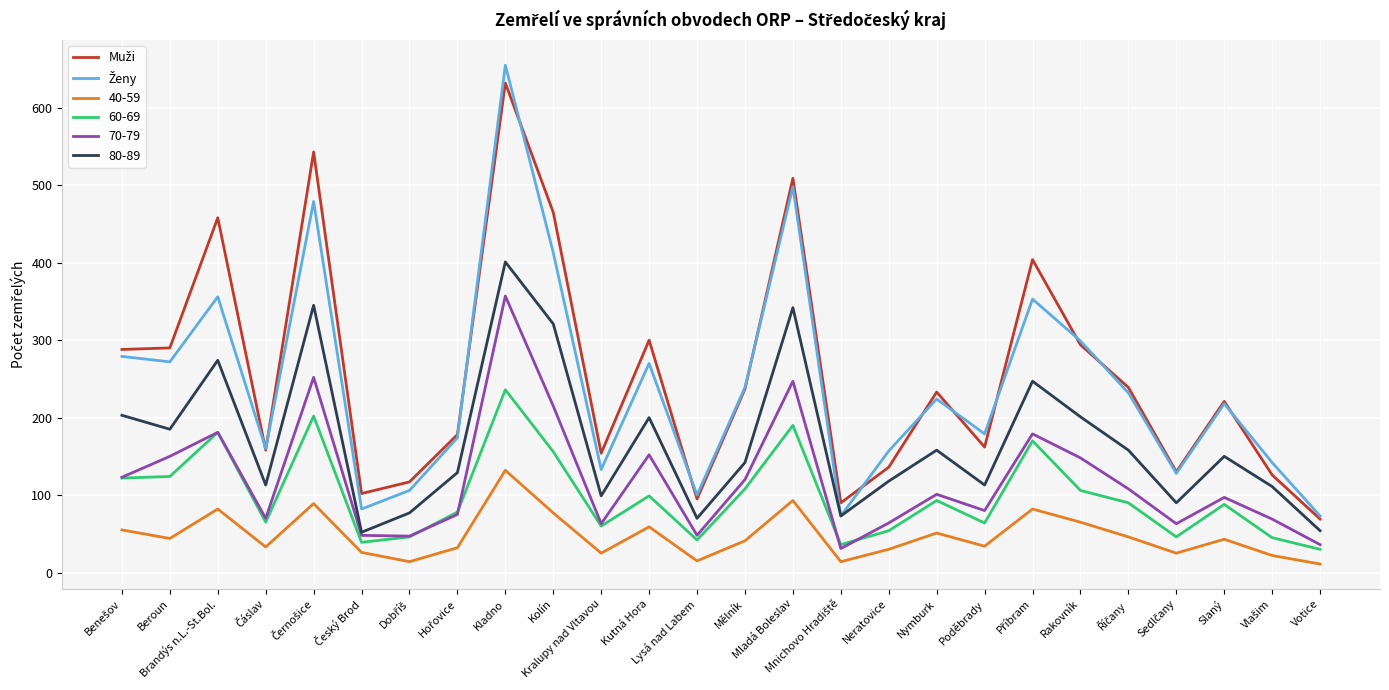

What is the greatest value displayed?

655